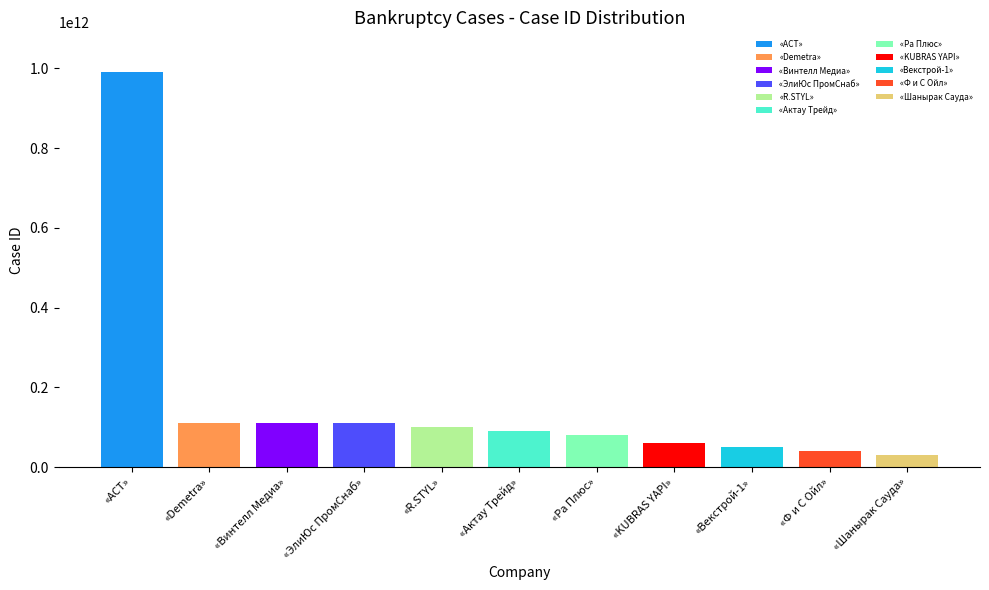

The value at «Векстрой-1» is 50340000673. True or false?

True